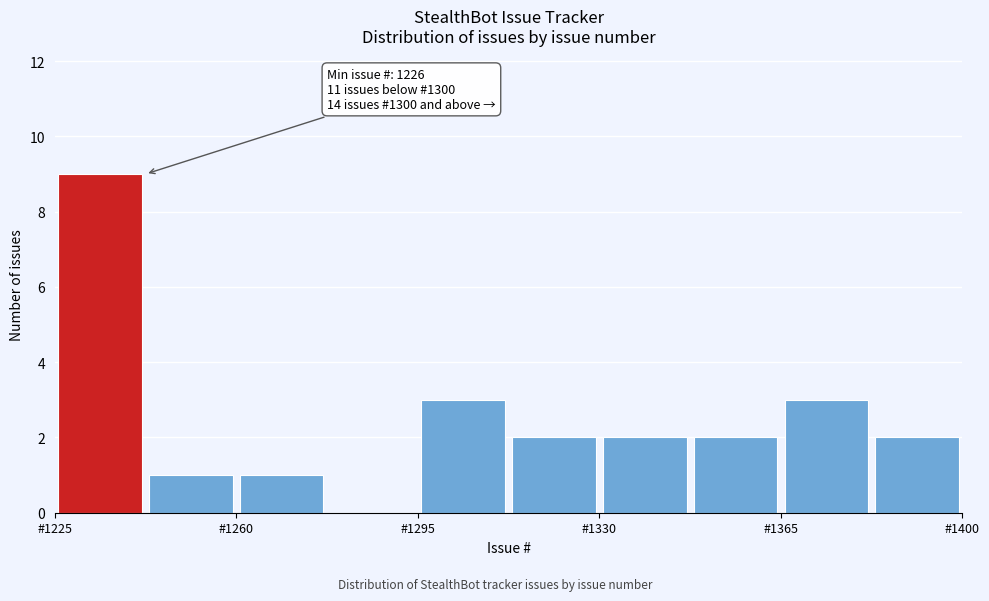

Read against the x-axis, roughly where is the centre of the tallest bar?

1235